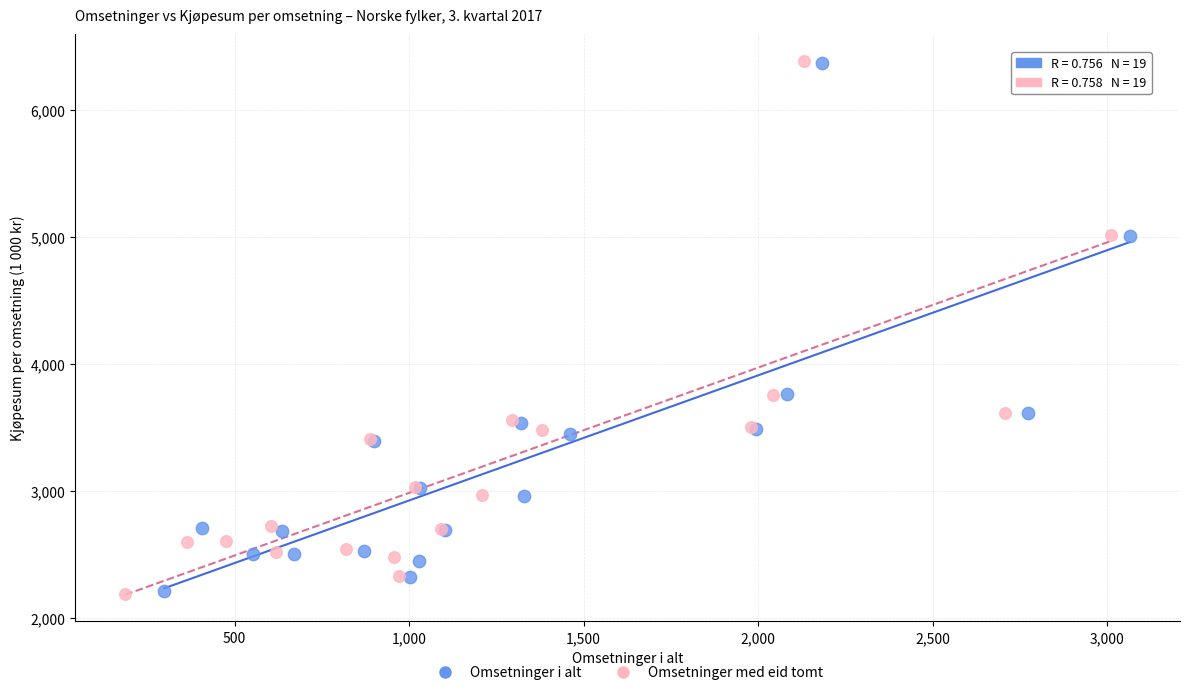

Which series has the widest spread of Y values?

Omsetninger med eid tomt